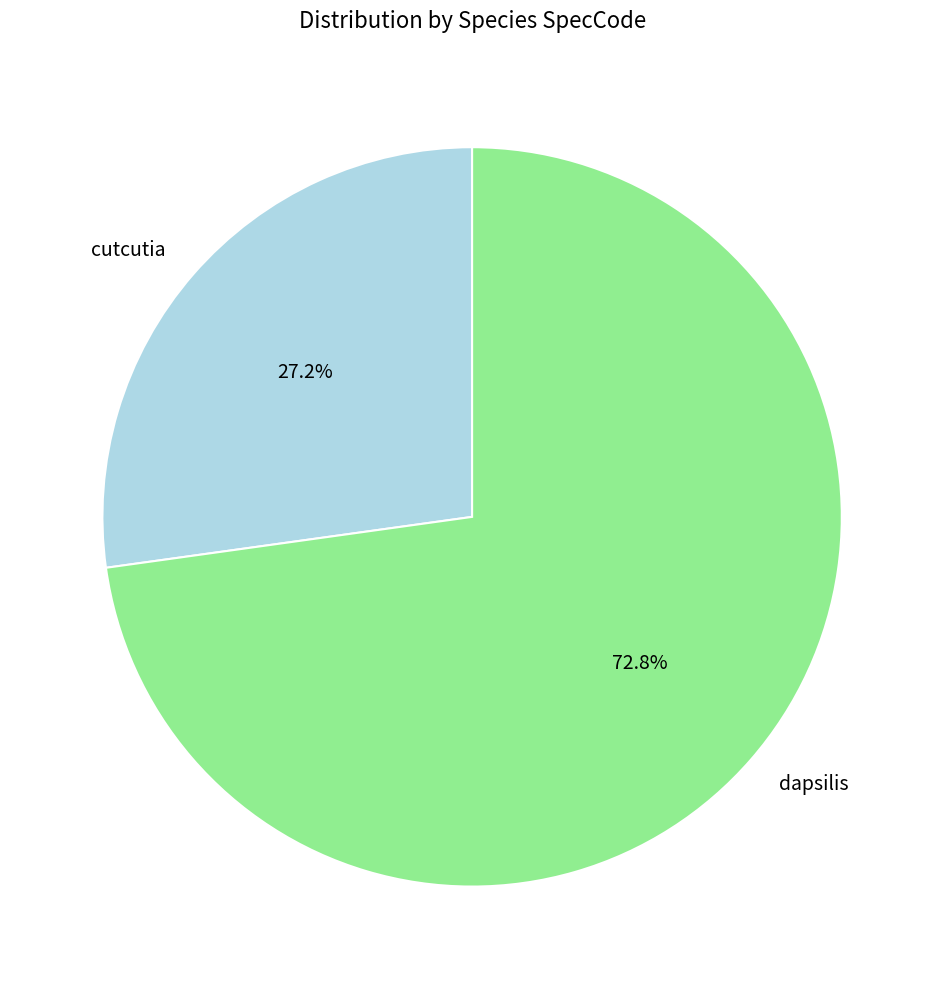

True or false: cutcutia accounts for 38% of the total.

False